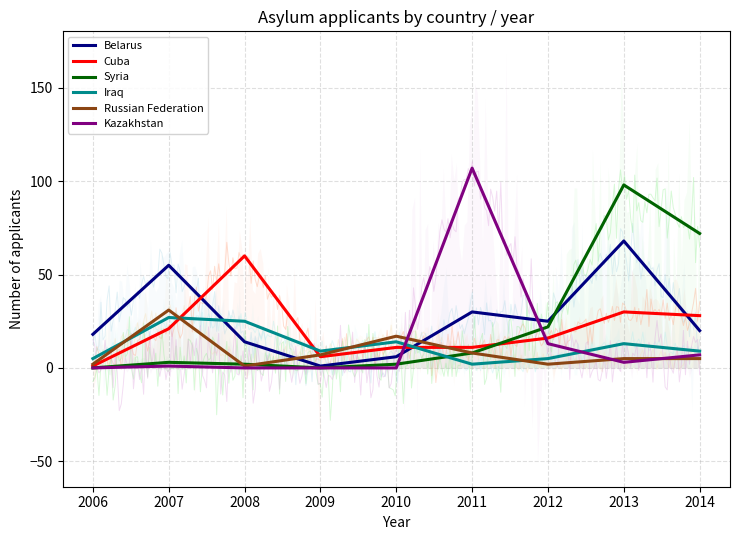

The value of Belarus at 2011 is 19. True or false?

False